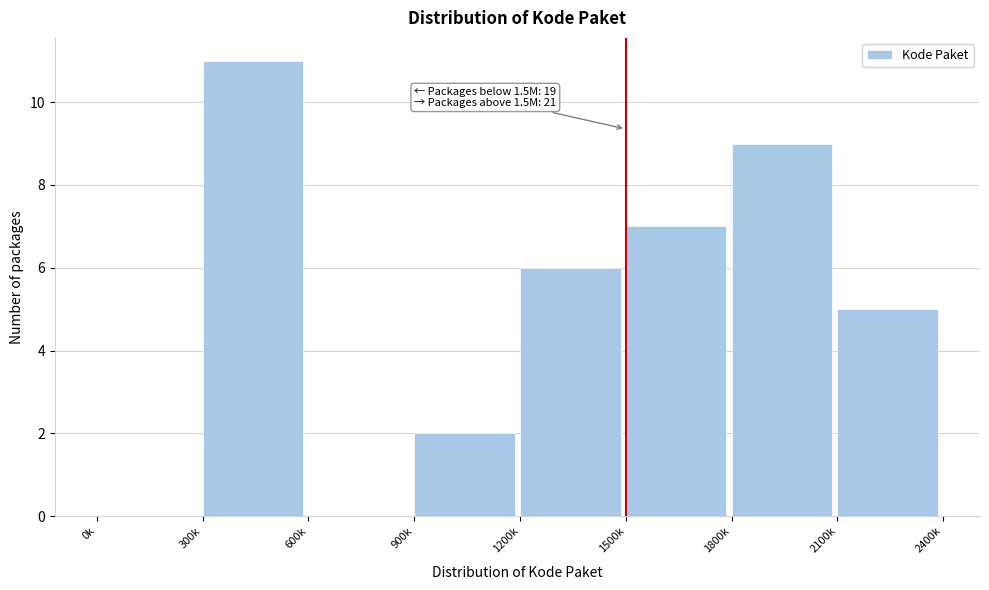

Reading left to right, list all the values displayed in this chart.

0k=0	300k=11	600k=0	900k=2	1200k=6	1500k=7	1800k=9	2100k=5